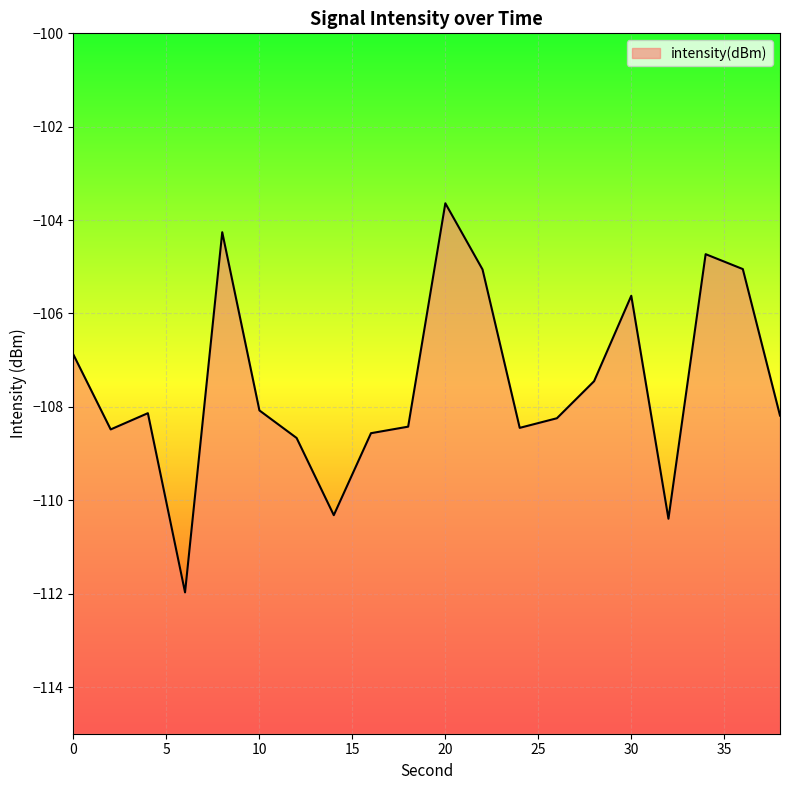

Reading left to right, list all the values displayed in this chart.

-106.9	-108.5	-108.1	-112.0	-104.3	-108.1	-108.7	-110.3	-108.6	-108.4	-103.6	-105.1	-108.4	-108.2	-107.5	-105.6	-110.4	-104.7	-105.0	-108.2